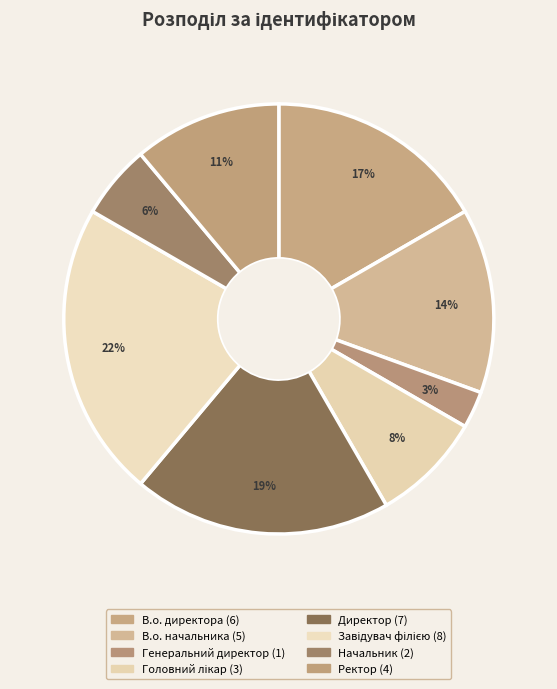

To the nearest percent, what is the difference between the largest and smallest slice percentages?

19%